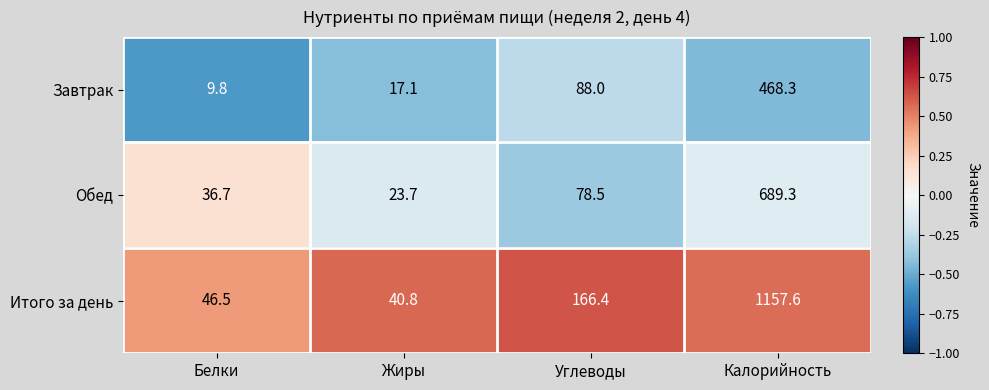

Between Белки and Калорийность, which series saw the biggest shift?

Итого за день